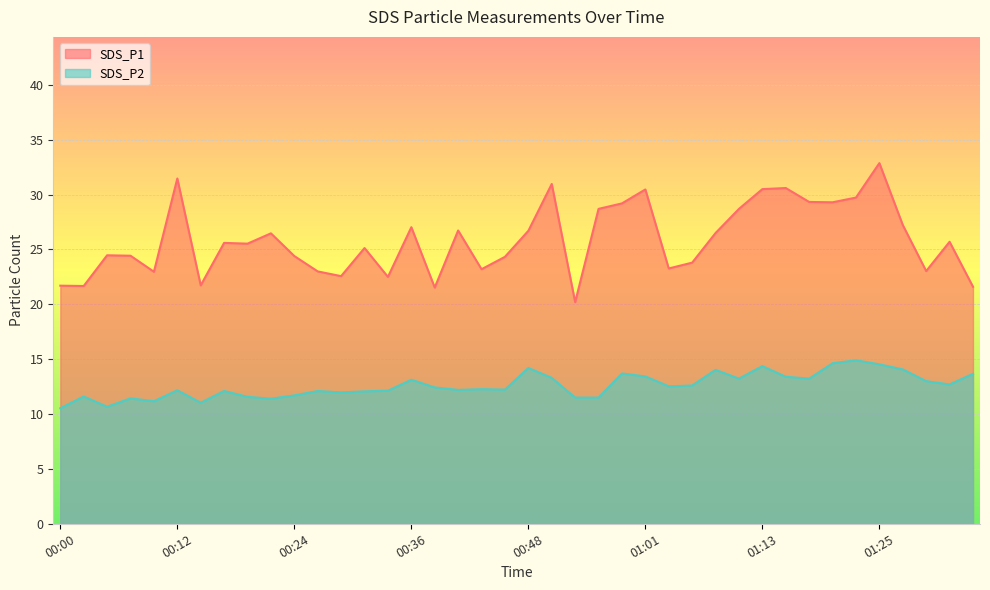

Between 00:34 and 01:13, which is larger?

01:13